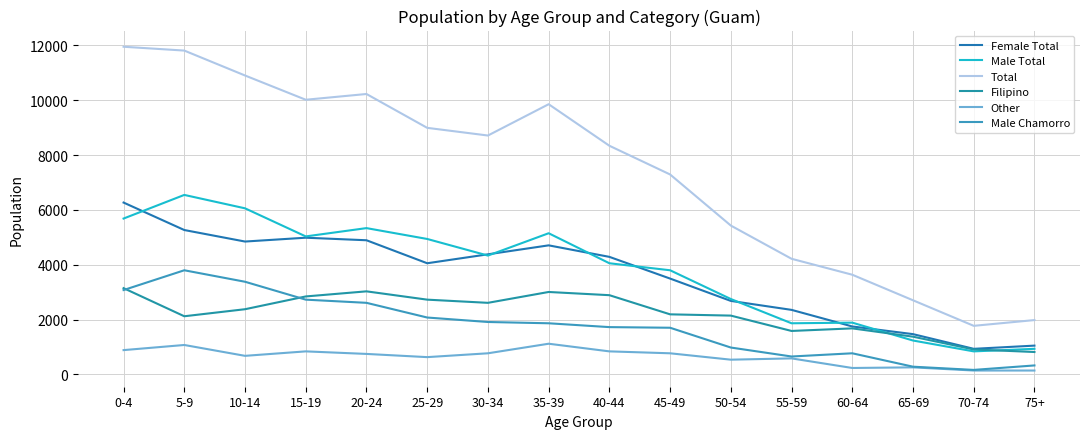

Read the Female Total value at 75+.

1049